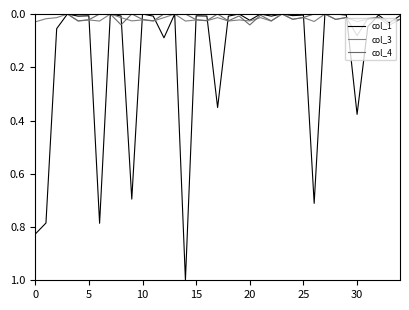

Does the chart display data point markers on the line(s)?

No